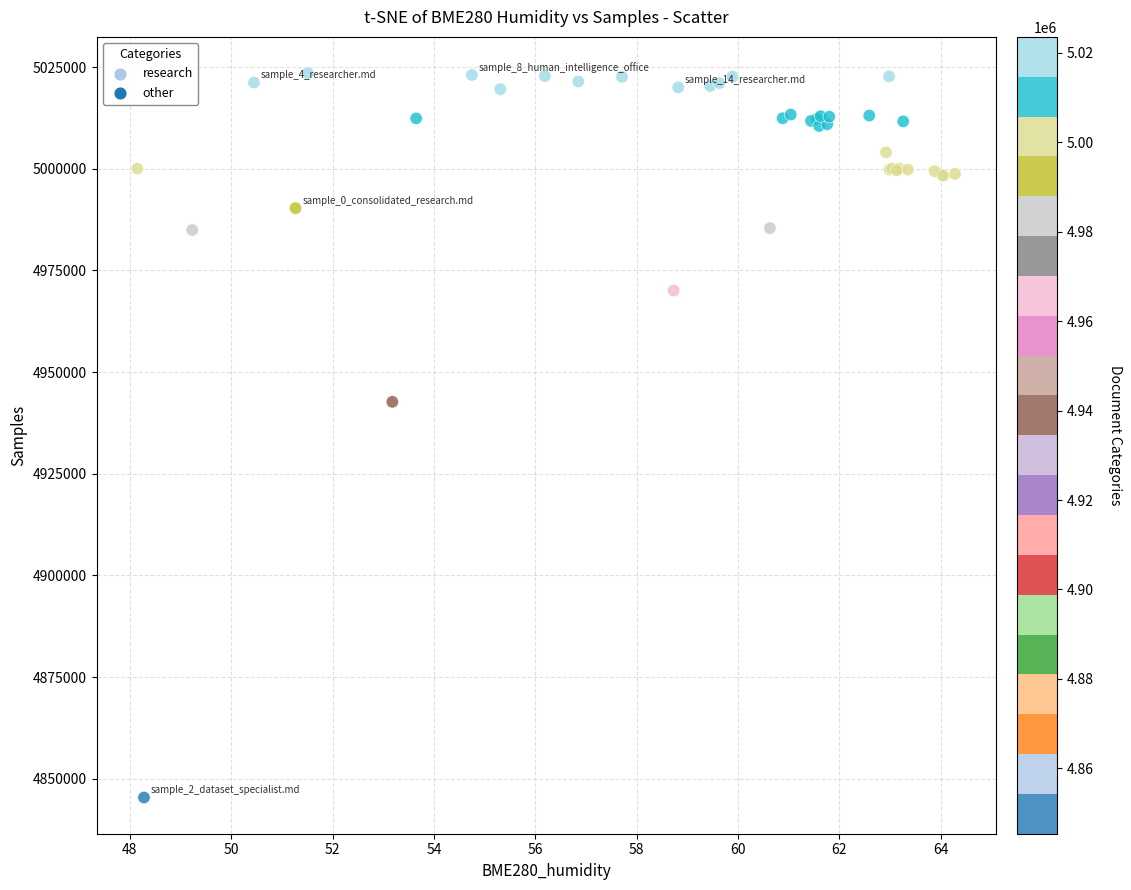

What Y value in the scatter plot is closest to 4934464?

4942695